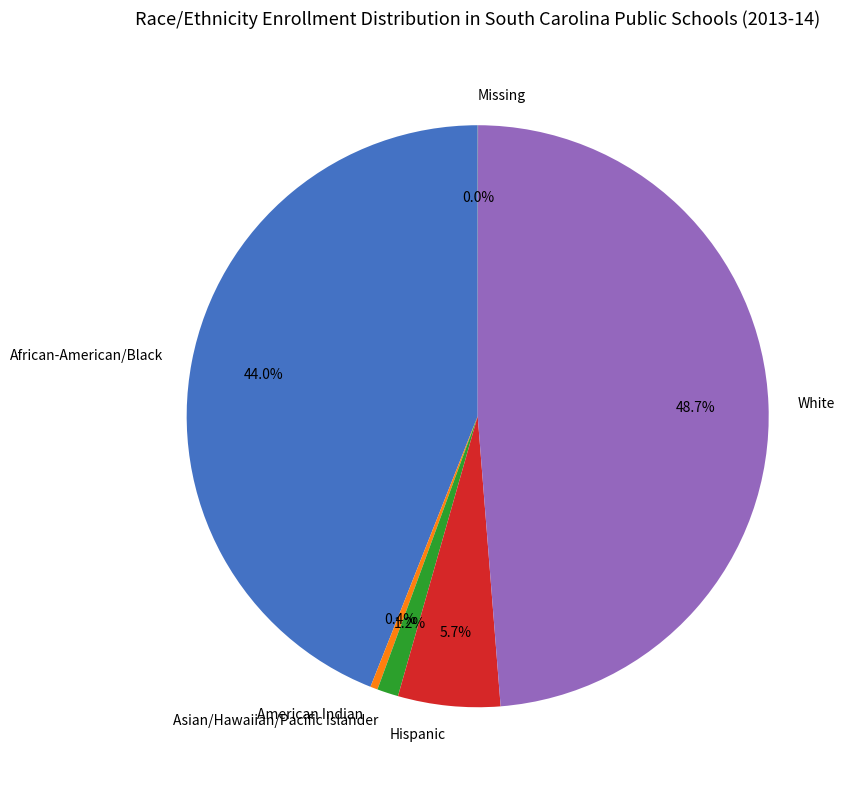

Between White and American Indian, which is larger?

White